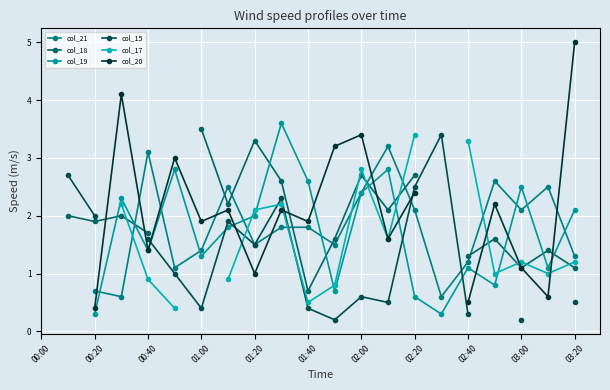

At 02:00, list the series in order from largest to smallest.

col_20, col_17, col_18, col_21, col_19, col_15